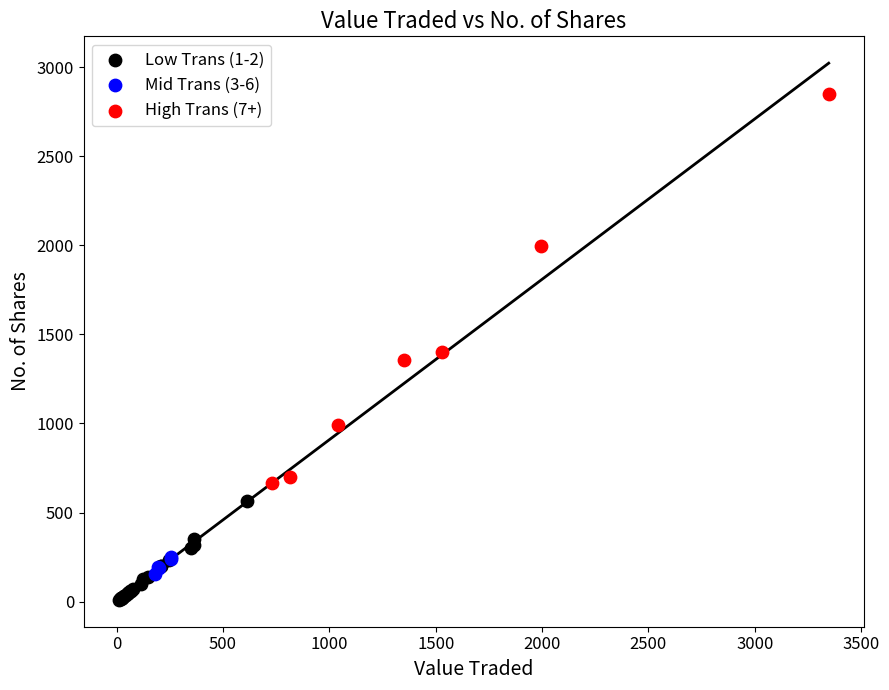

Which series contains the highest Y value?

High Trans (7+)